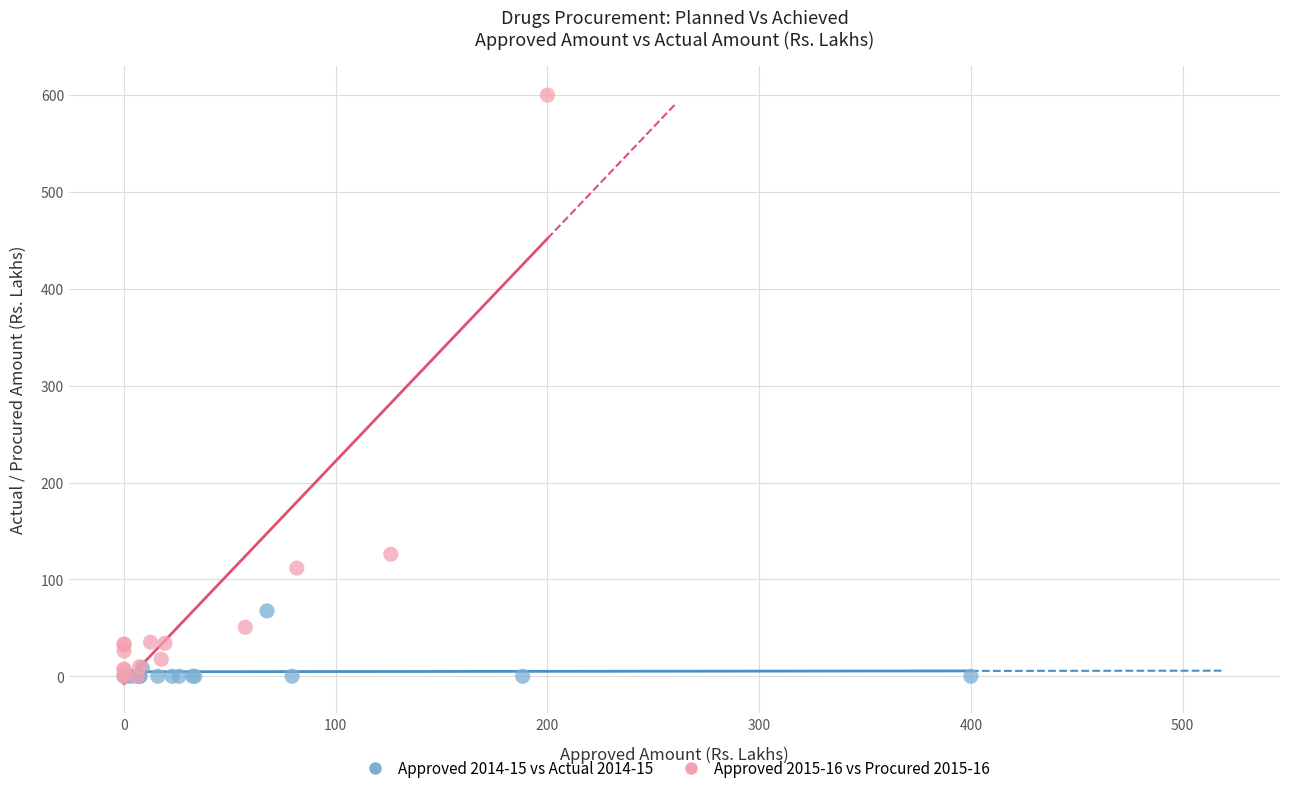

Which series reaches the maximum Y coordinate?

Approved 2015-16 vs Procured 2015-16